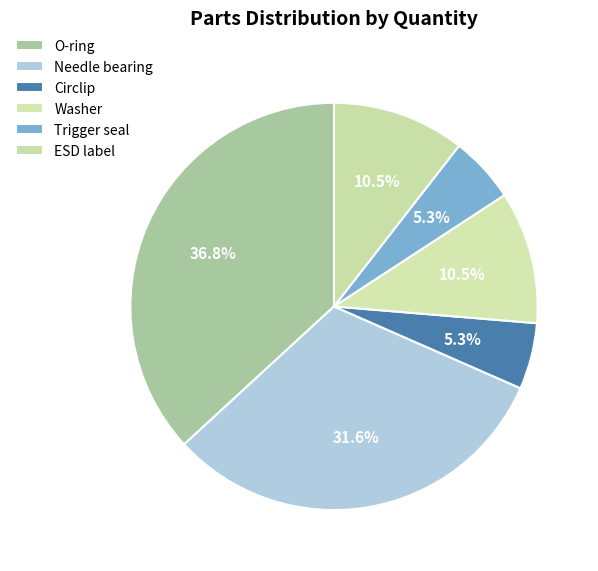

Which has a higher value, Needle bearing or O-ring?

O-ring